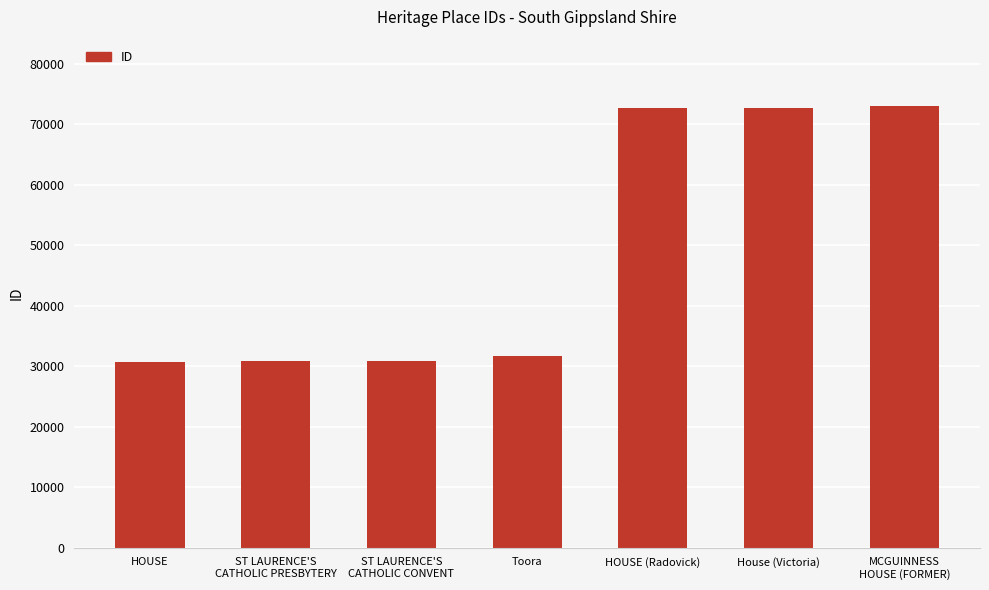

What is the value of the 3rd bar from the left?

30847